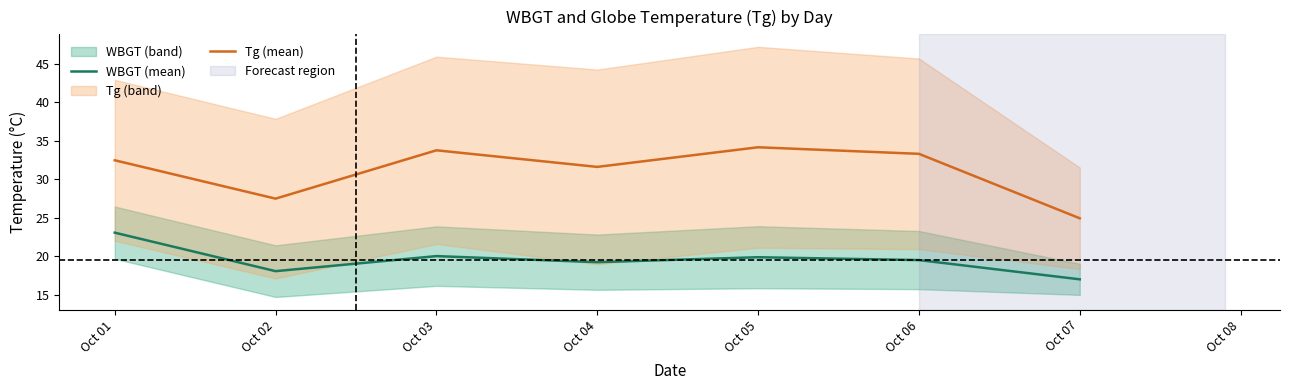

True or false: WBGT (mean) and Tg (mean) intersect in this chart.

False